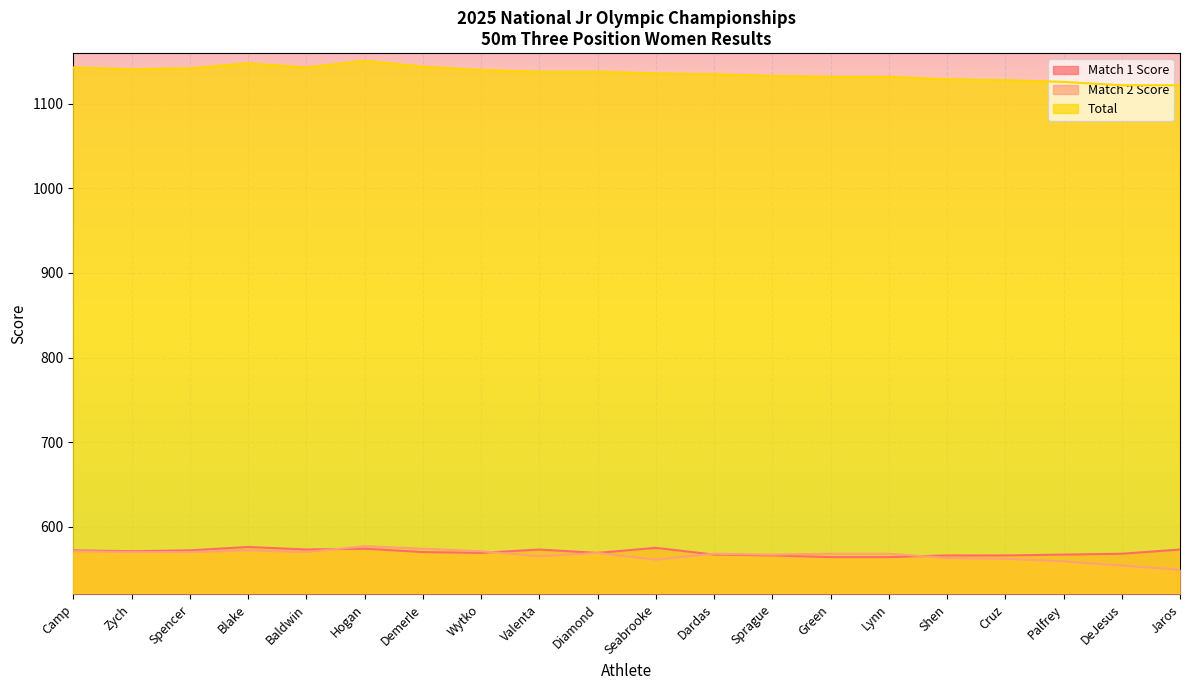

True or false: Match 2 Score has a value of 898 at Lynn.

False